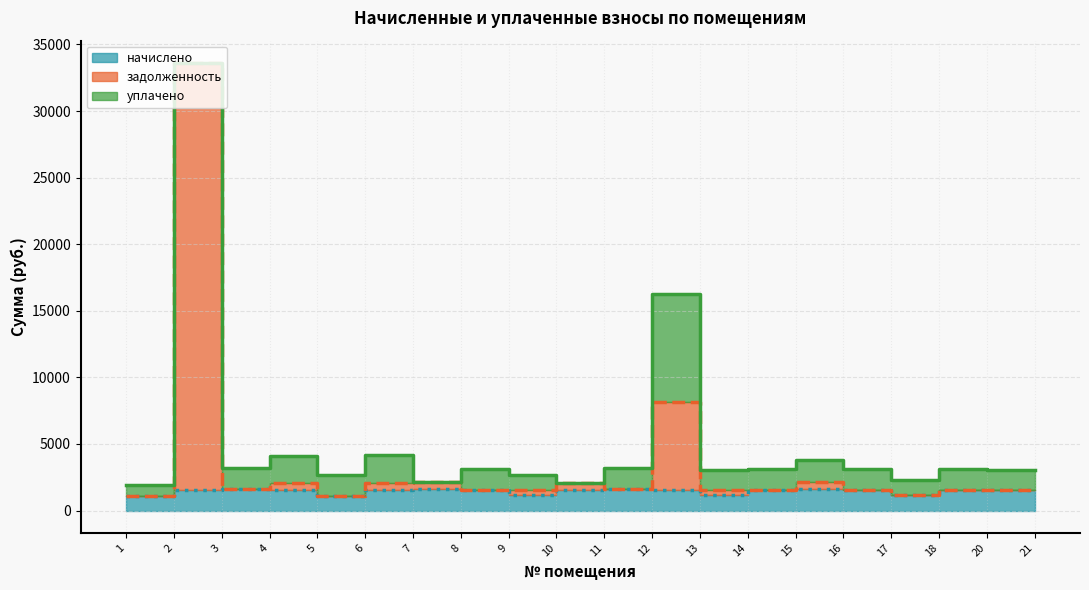

The value of задолженность at 8 is 2652.9. True or false?

False